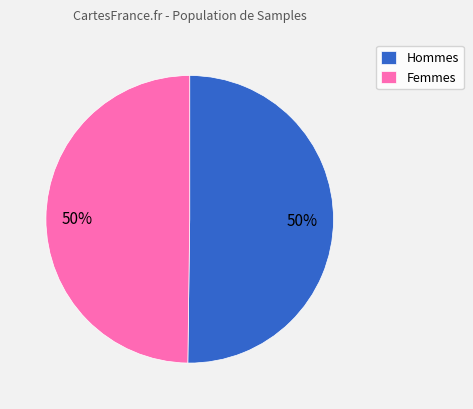

What percentage is the Femmes slice, to the nearest percent?

50%